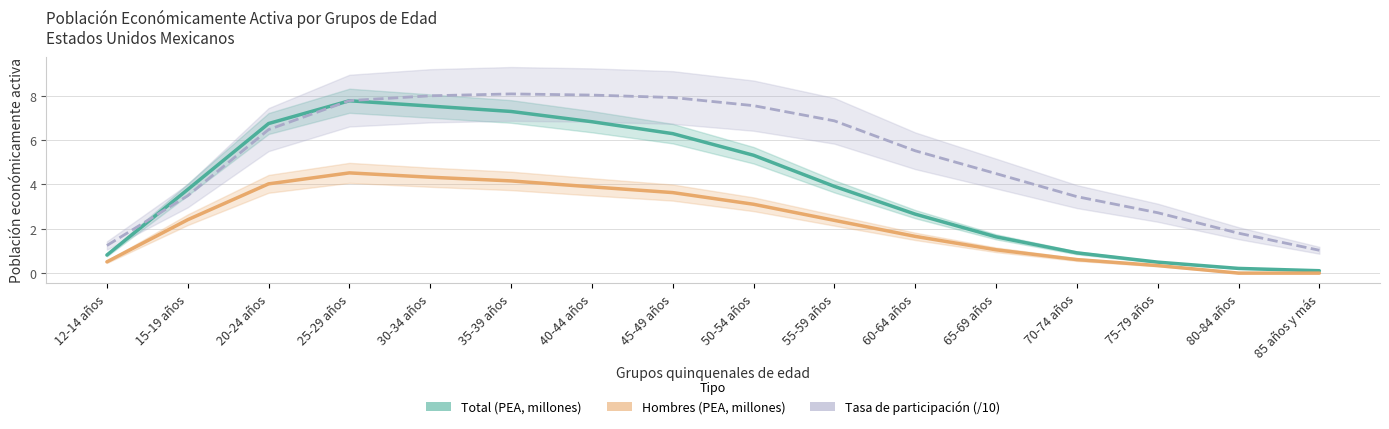

True or false: Tasa de participación (/10) has a value of 4.5 at 65-69 años.

True